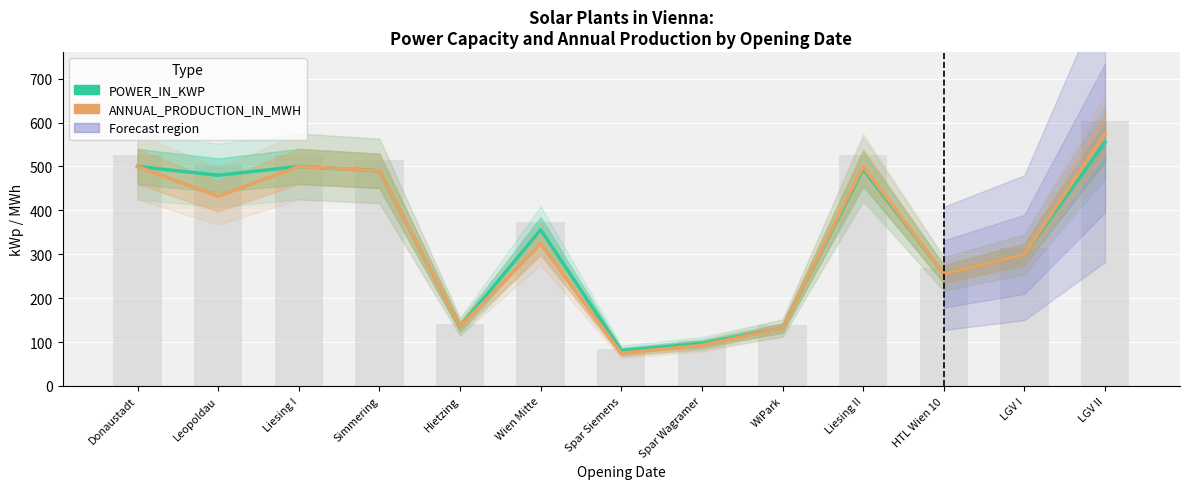

Is the value of ANNUAL_PRODUCTION_IN_MWH at Spar Siemens greater than the value of POWER_IN_KWP at HTL Wien 10?

No